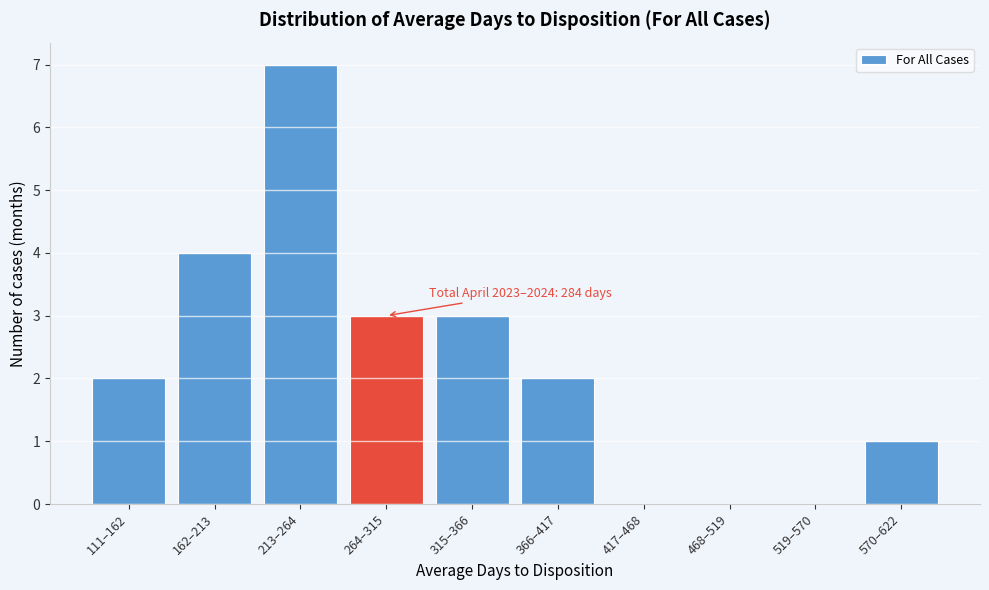

Reading left to right, list all the values displayed in this chart.

111–162=2	162–213=4	213–264=7	264–315=3	315–366=3	366–417=2	417–468=0	468–519=0	519–570=0	570–622=1